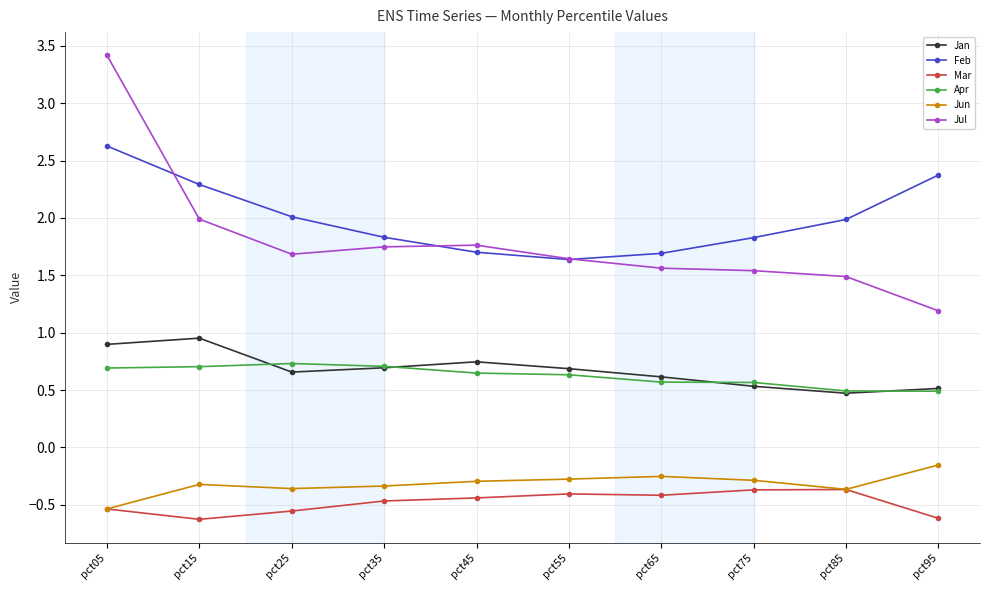

What is the difference between the second highest and second lowest values in the Jul series?

0.5